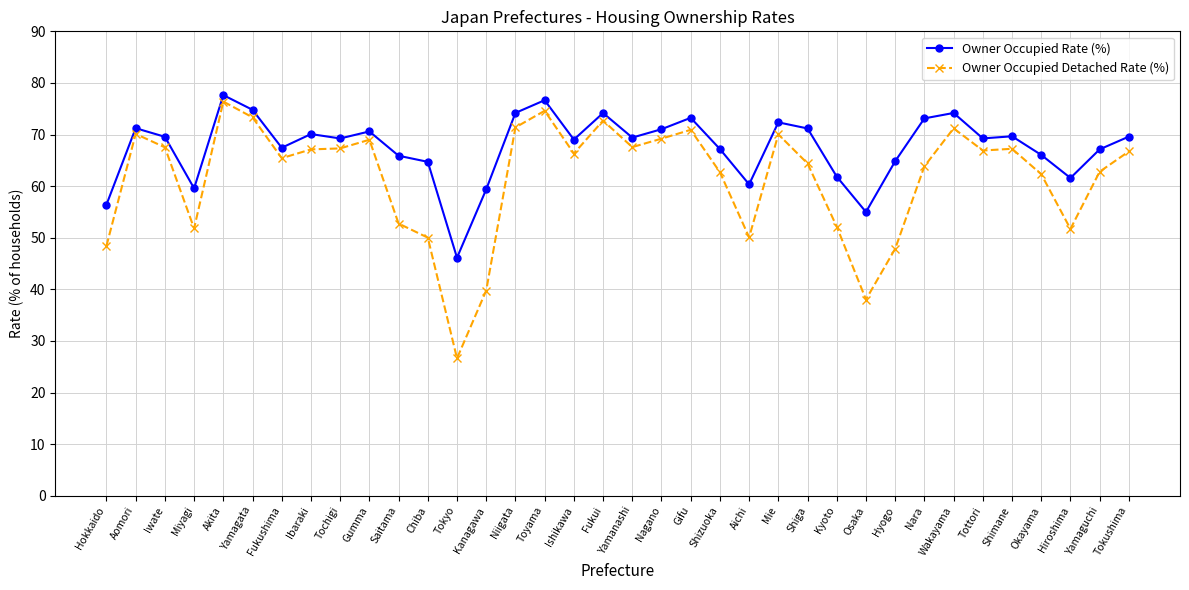

Is it true that Owner Occupied Detached Rate (%) equals 124.4 at Fukui?

False